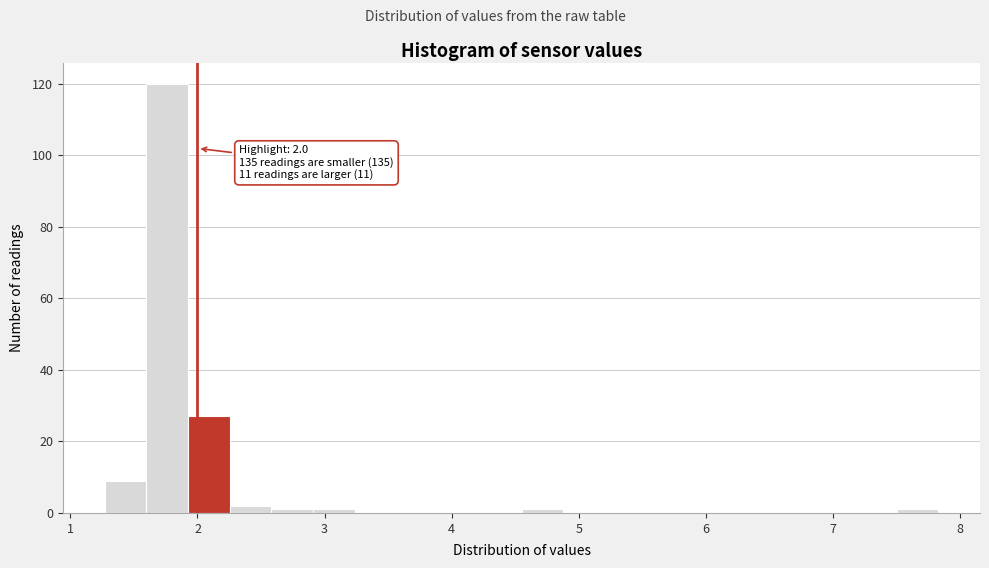

Read against the x-axis, roughly where is the centre of the tallest bar?

1.8